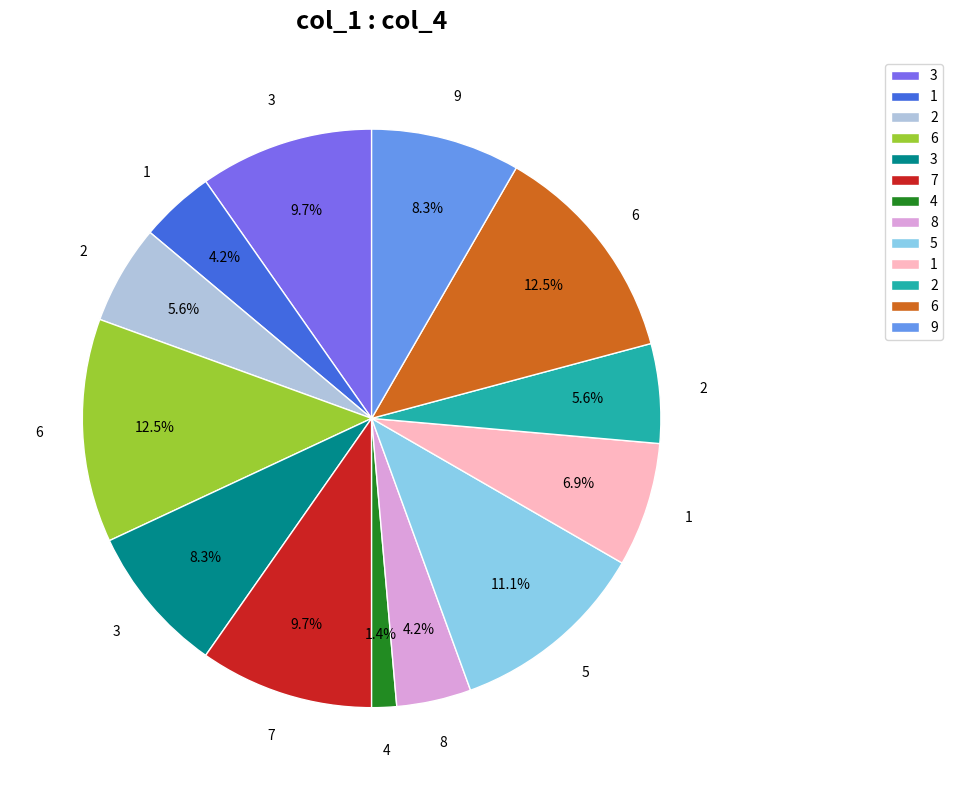

Is there any slice that represents more than half of the pie?

No